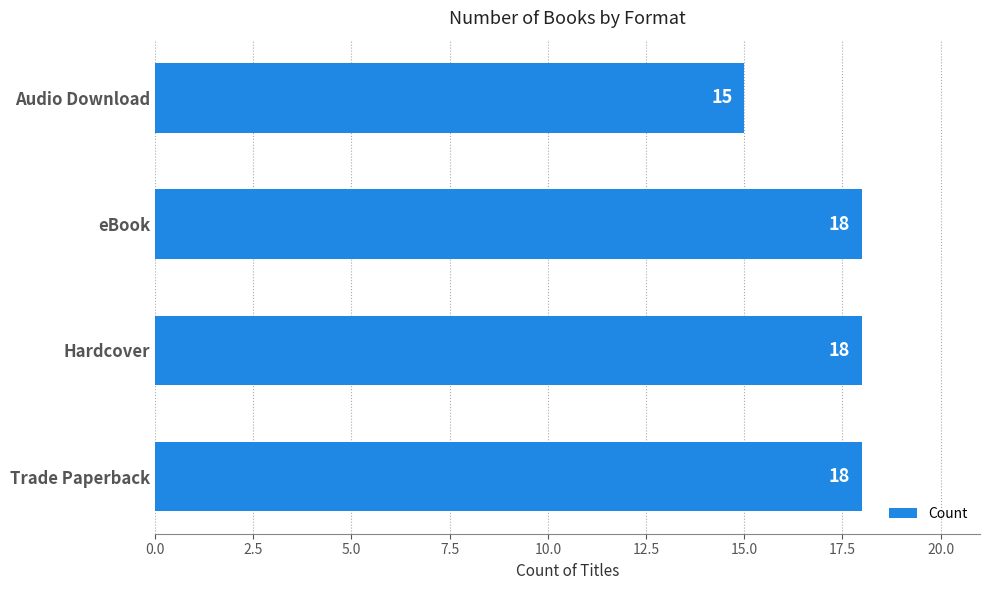

What is the average value?

17